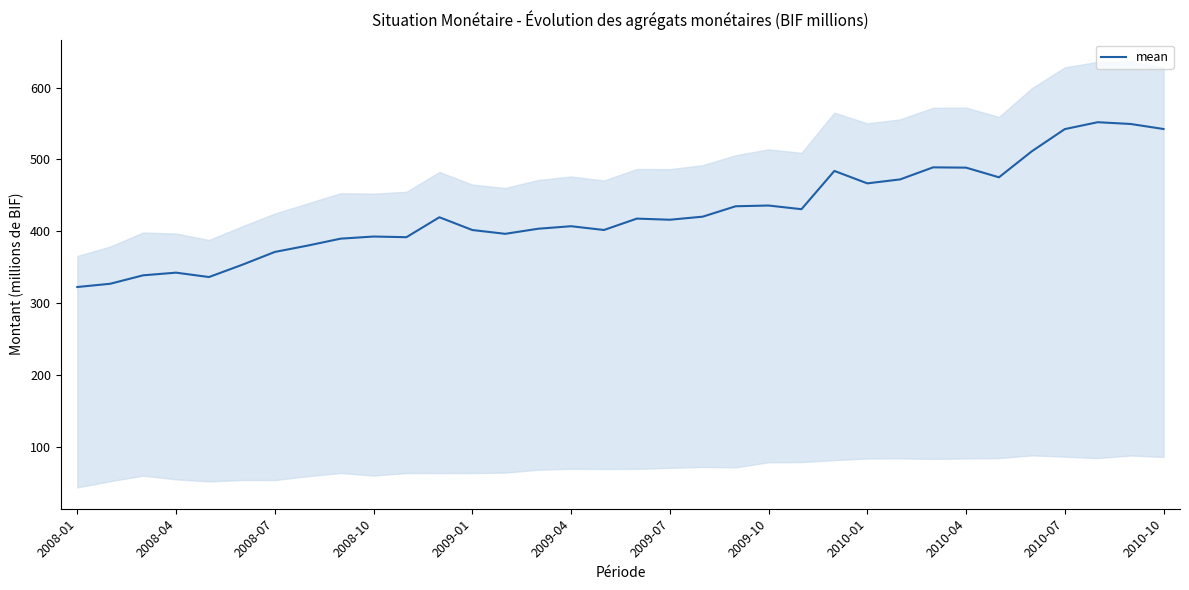

What is the lowest value of the mean series?

322.4